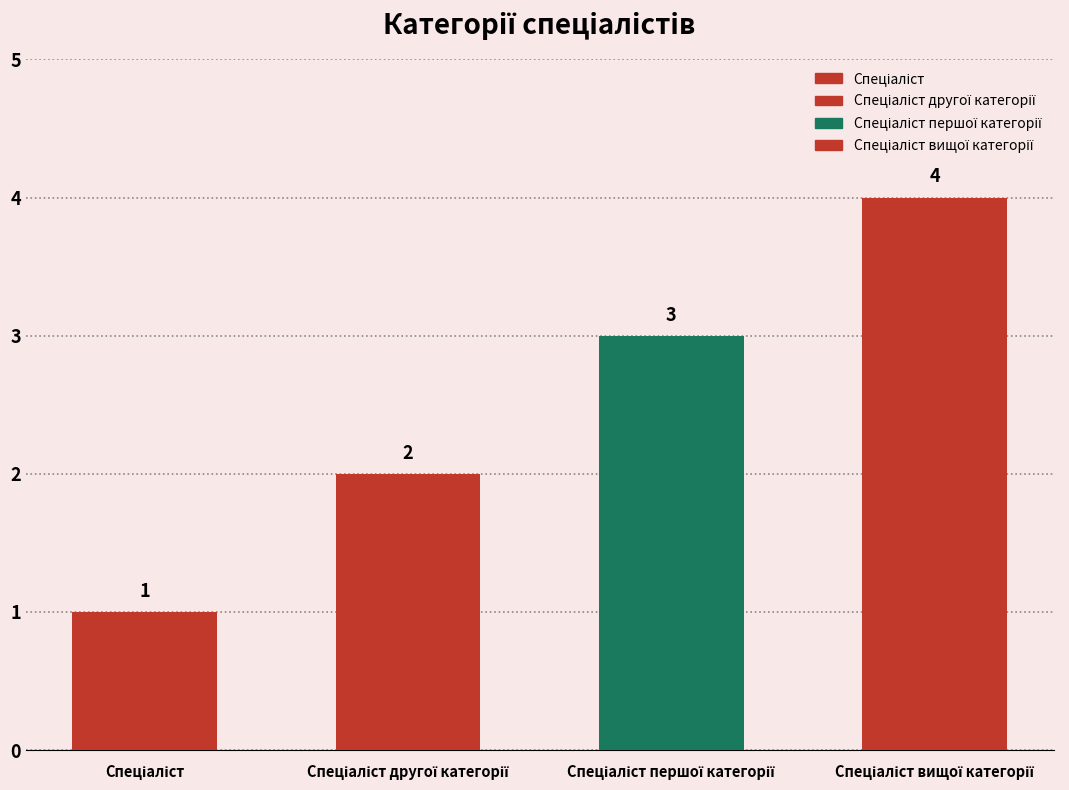

Which has a higher value, Спеціаліст or Спеціаліст вищої категорії?

Спеціаліст вищої категорії